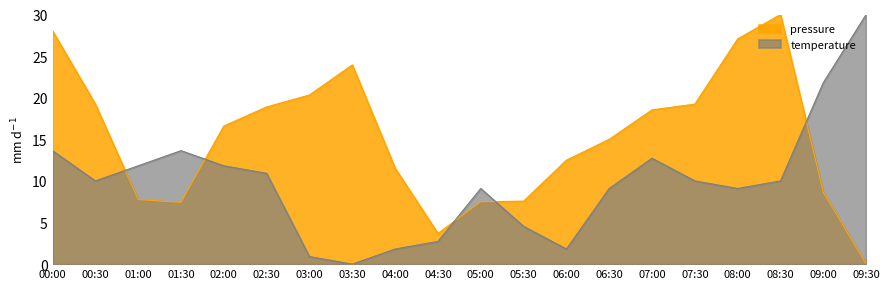

The temperature series shows 2.4 at 04:00. True or false?

False